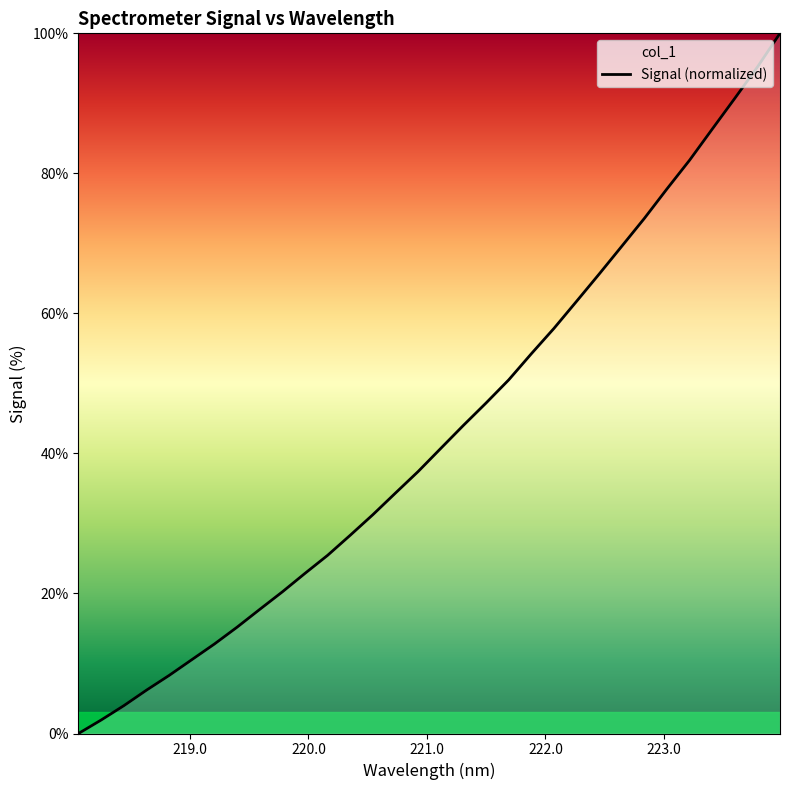

What is the difference between the maximum and minimum values?

100.0